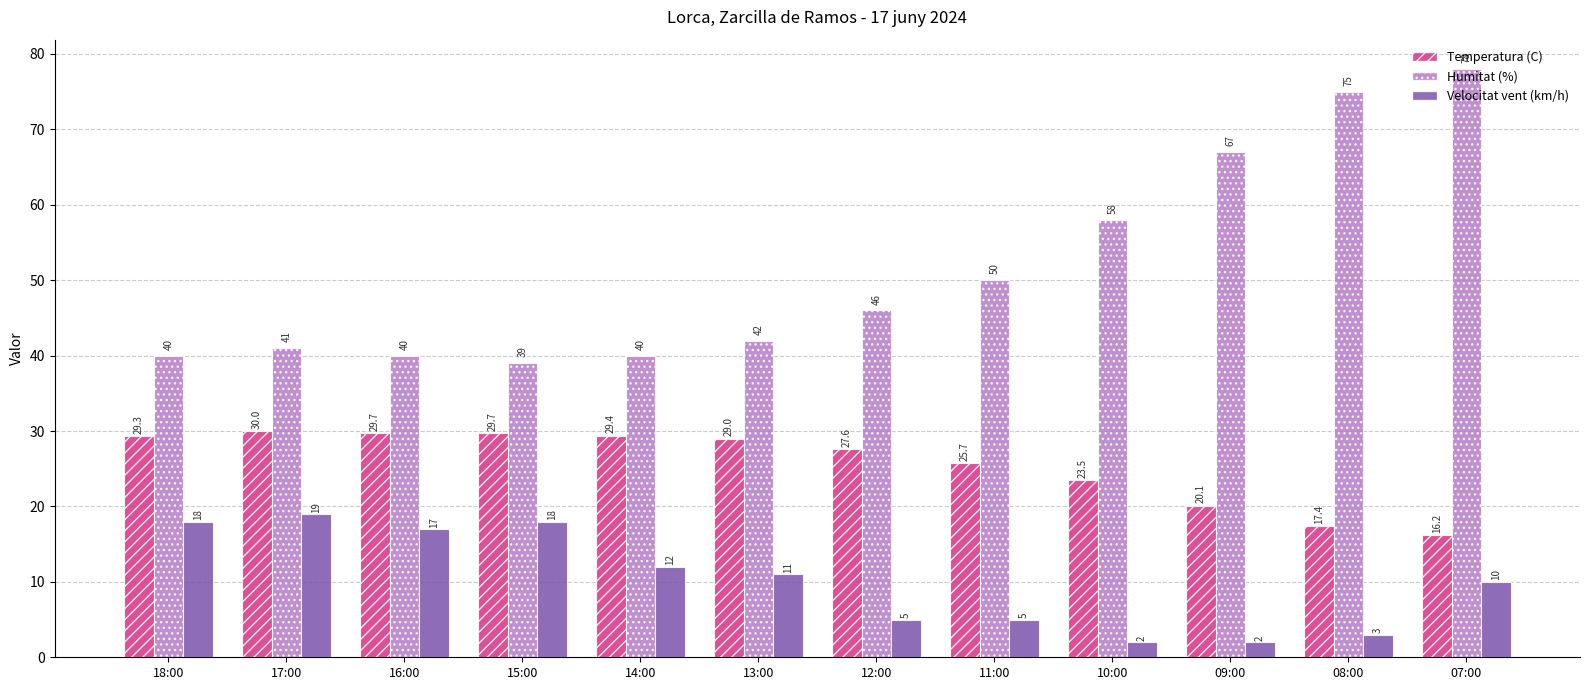

Are the bars horizontal?

No